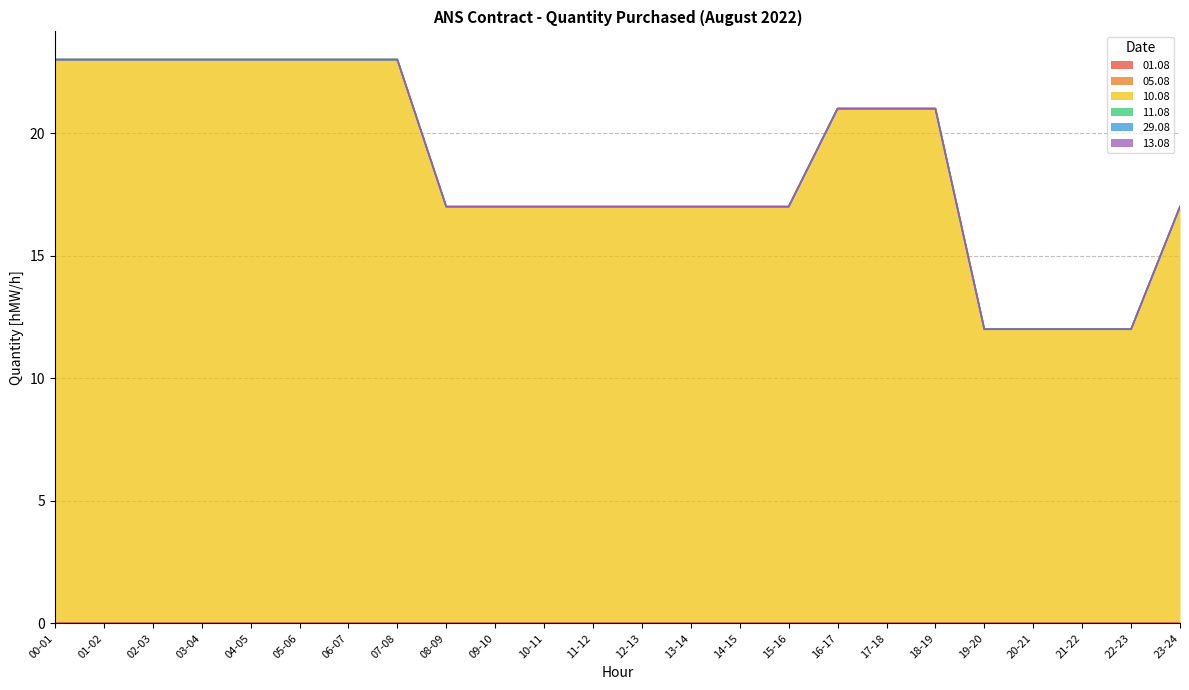

Is it true that 05.08 equals 0 at 12-13?

True